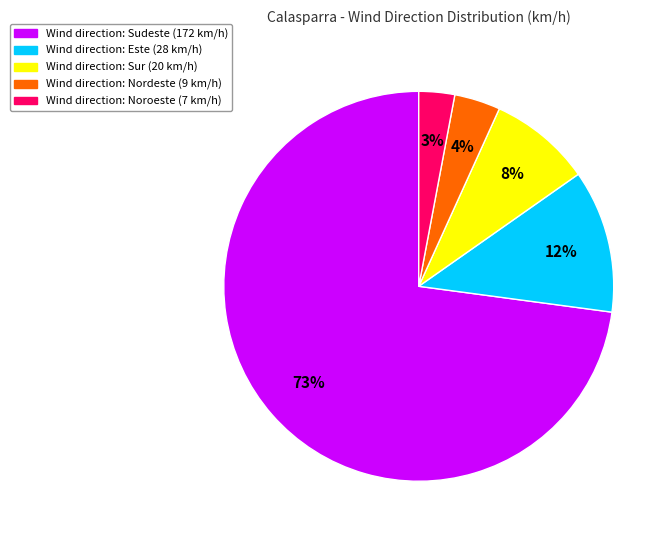

Is there any slice that represents more than half of the pie?

Yes